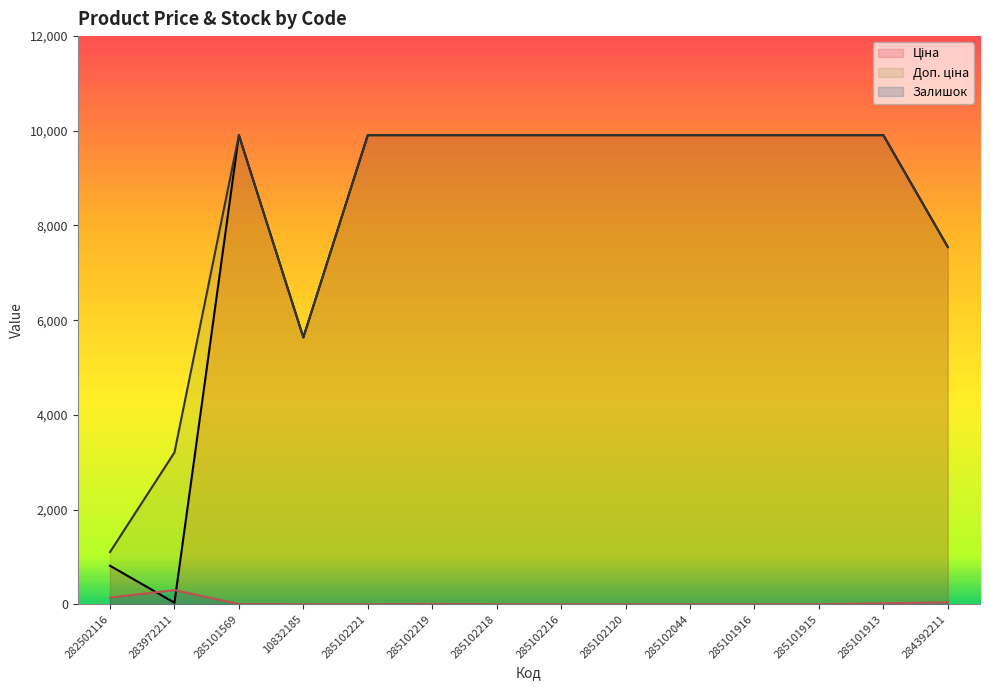

What is the label of the 11th point from the right?

10832185